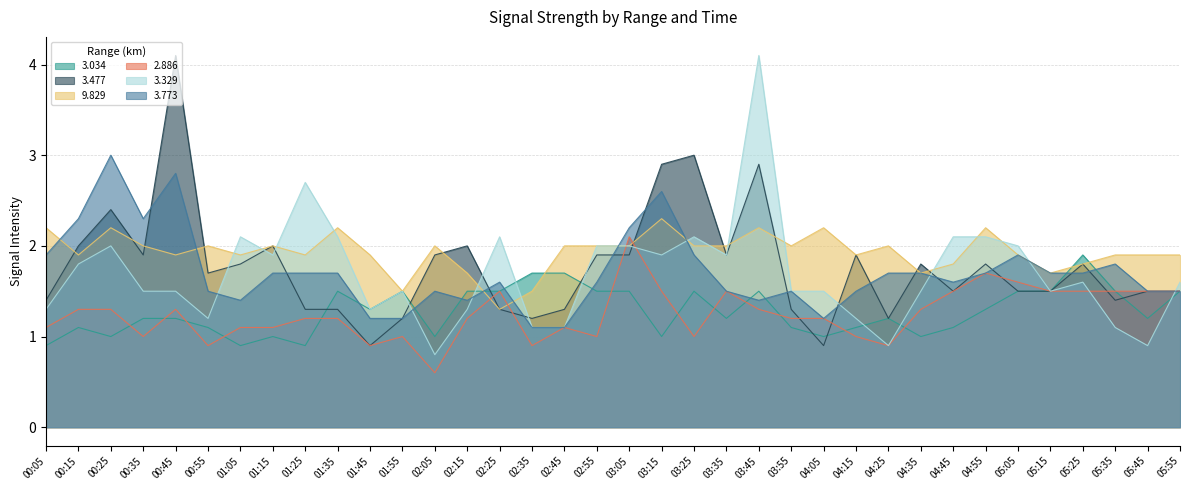

How many lines are shown in the chart?

6